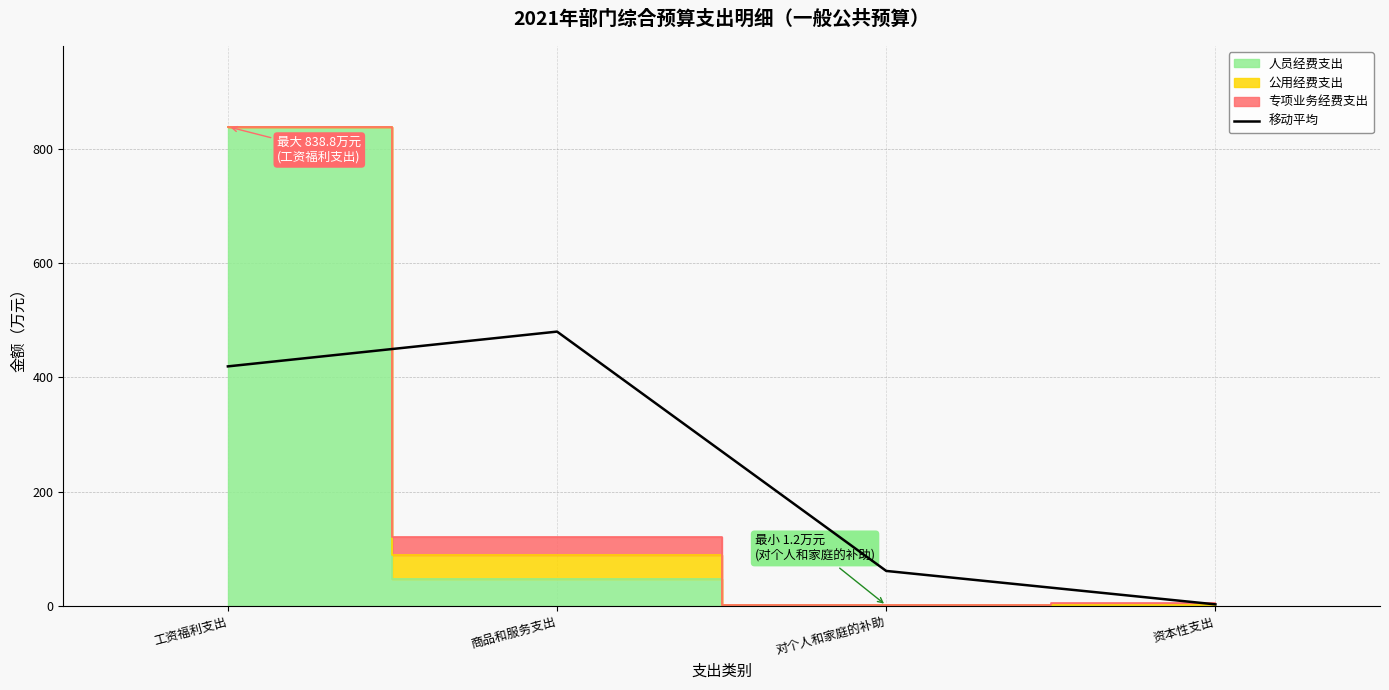

Which category has the lowest value in the 移动平均 series?

资本性支出